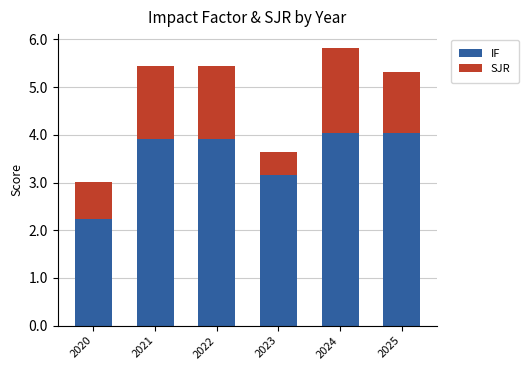

Reading right to left, what are the values for IF?

4.0	4.0	3.2	3.9	3.9	2.2